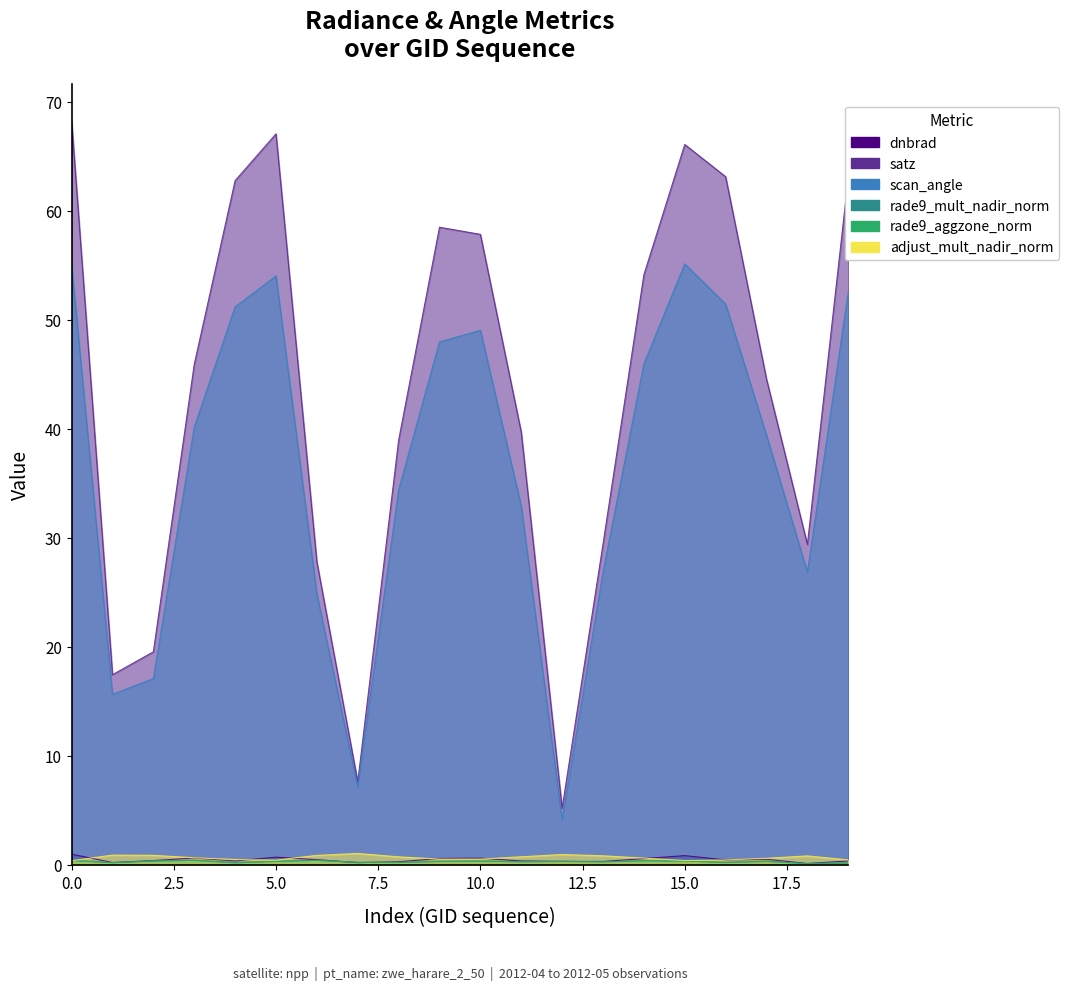

True or false: satz has more than 2 interior local peaks.

True